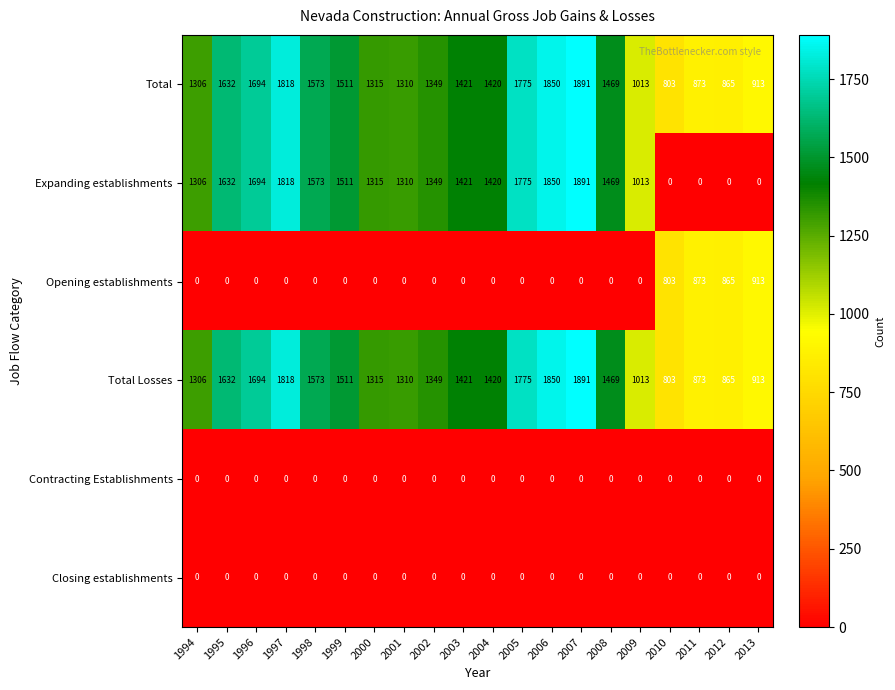

Count the number of data series in this chart.

6